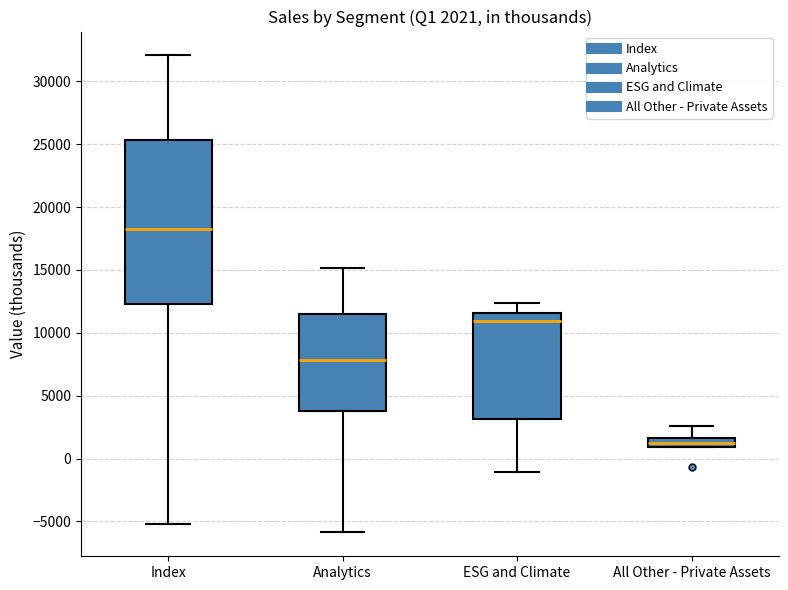

Which box is the tallest, from its lower edge to its upper edge?

Index